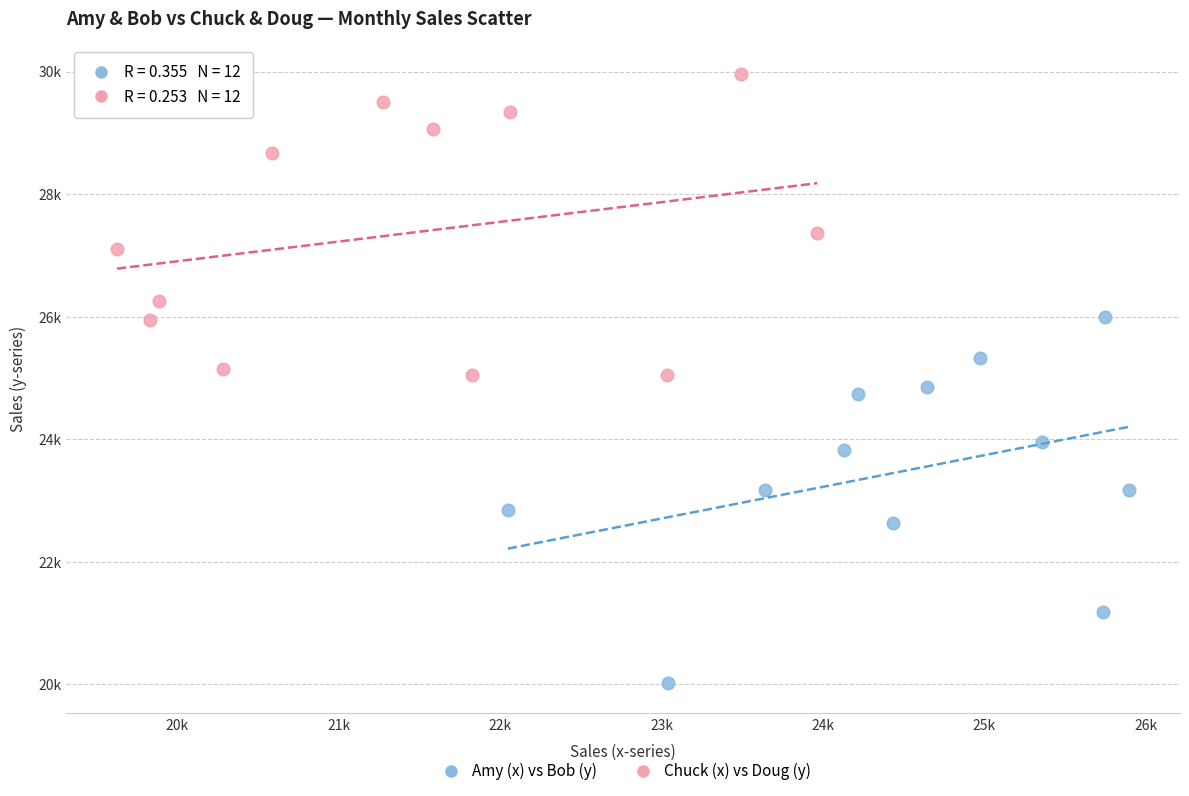

What are all the series names shown in the legend?

Amy (x) vs Bob (y), Chuck (x) vs Doug (y)